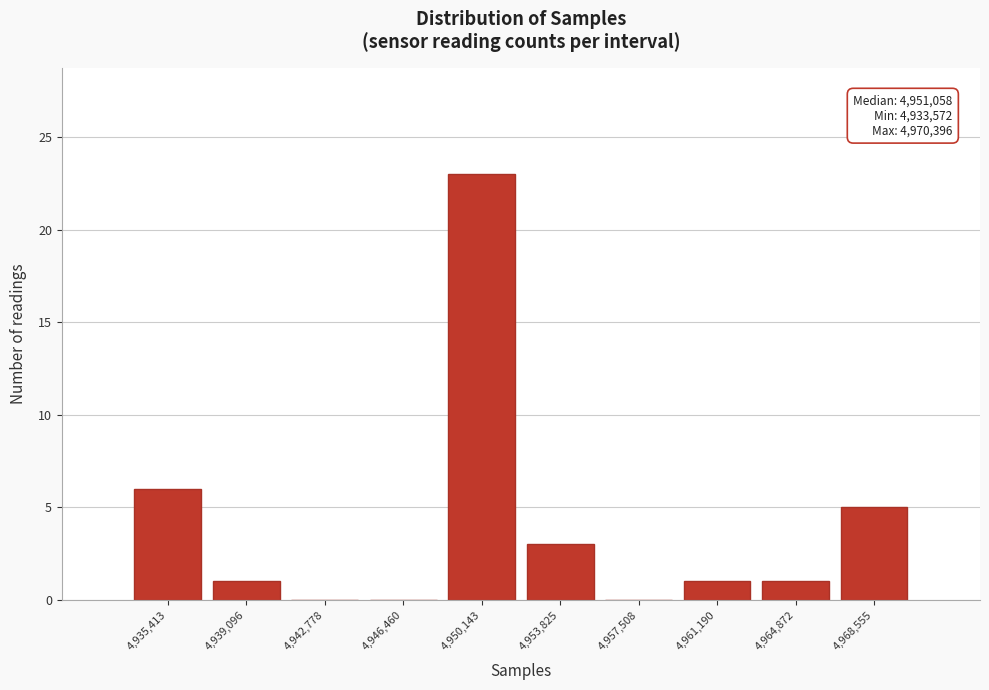

Which range on the x-axis has the tallest bar?

4948500 to 4952000